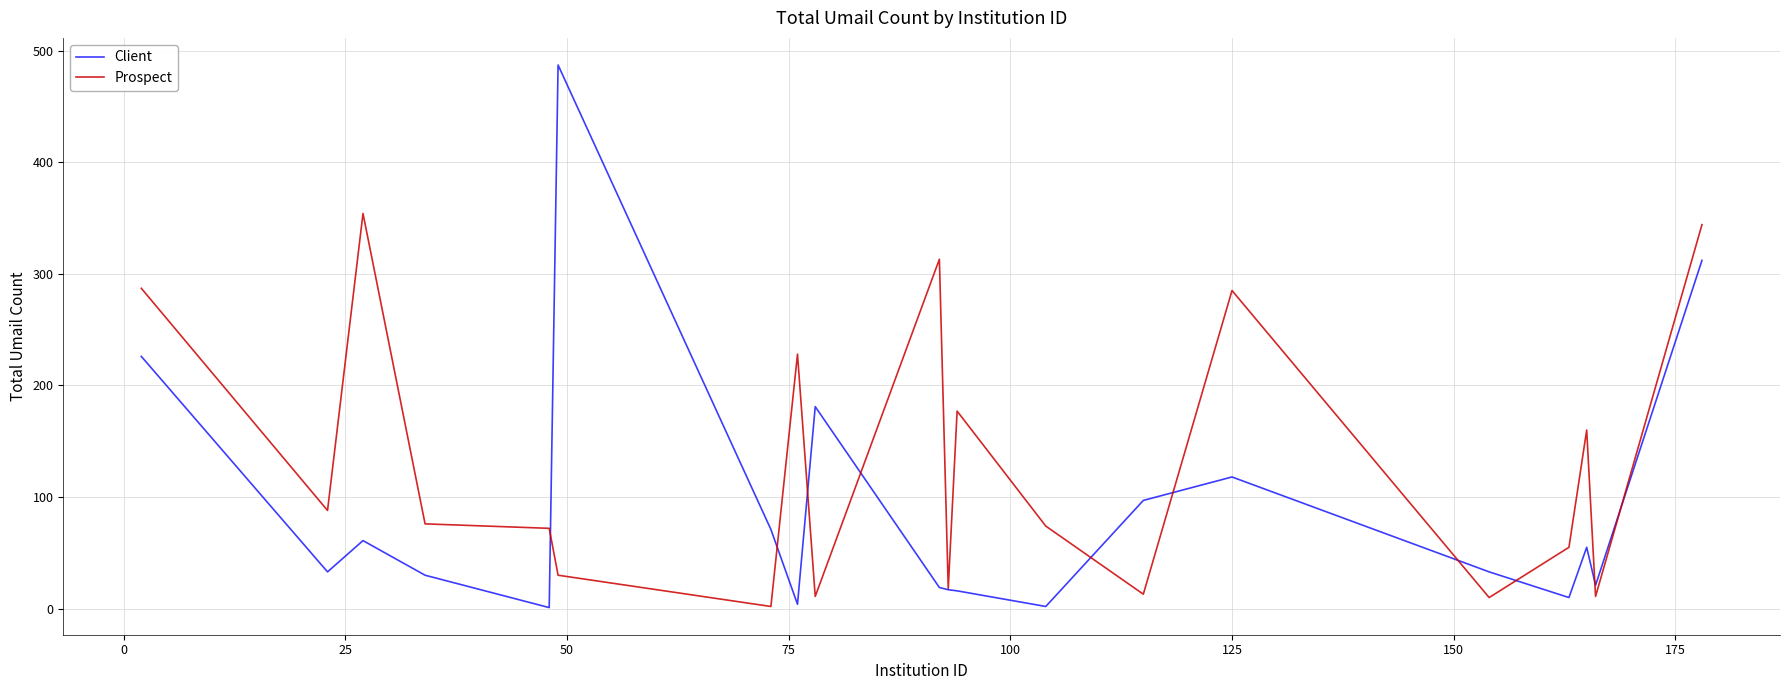

Which series has the largest total across all categories?

Prospect